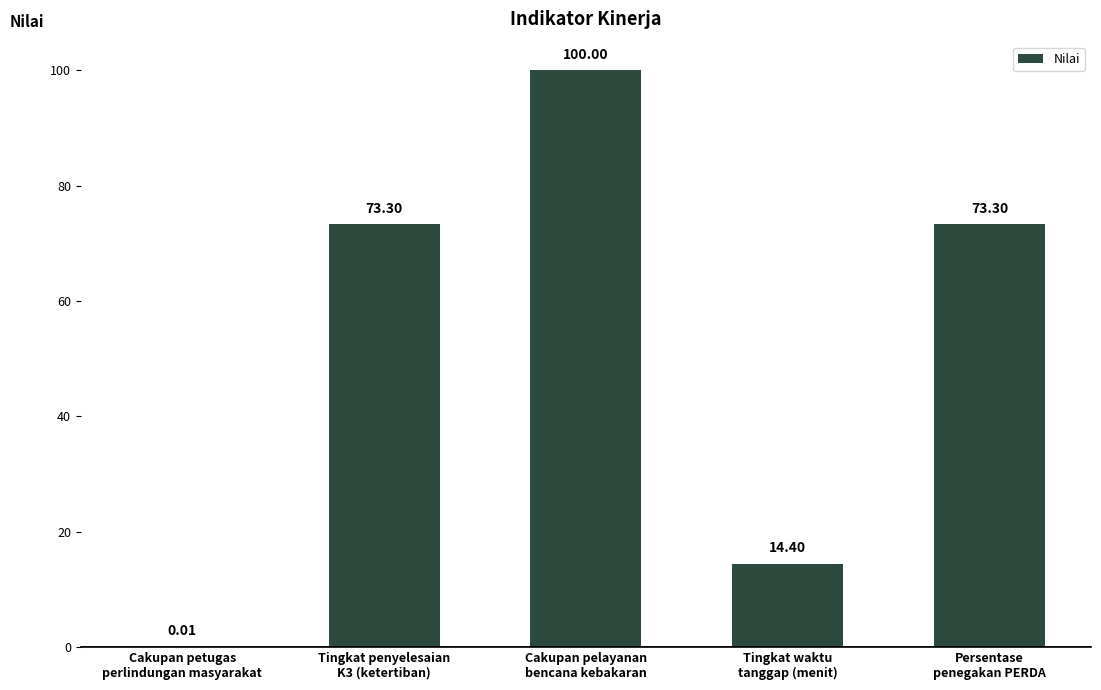

What is the sum of all values?

261.0